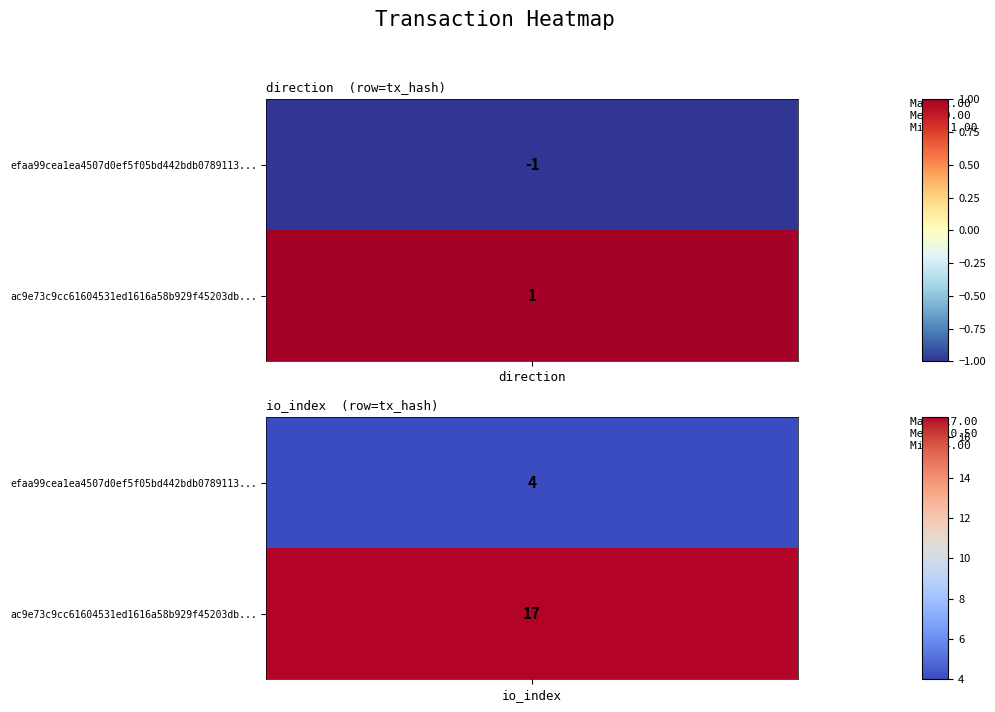

What is the smallest value displayed?

-1